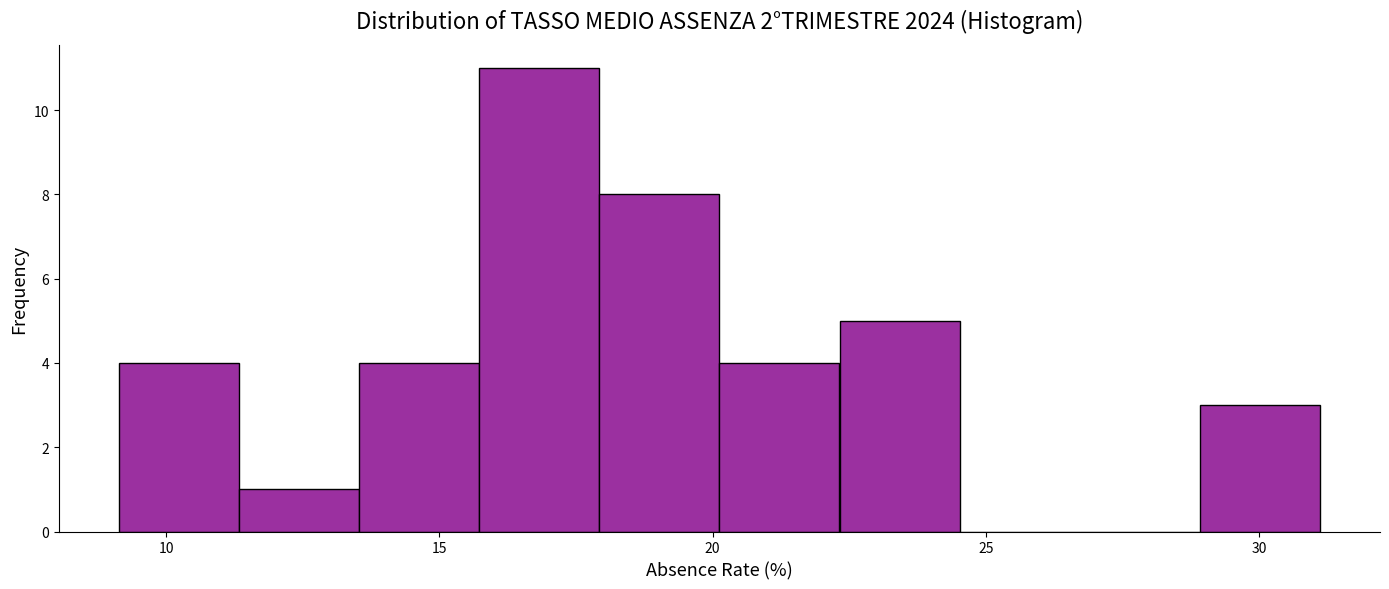

Reading left to right, list every bar in this chart as the range it spans on the x-axis followed by its height. Neither the bar edges nor the heights are printed on the chart, so give them approximately, as read against the axes.

9.0 to 11.5: 4
11.5 to 13.5: 1
13.5 to 15.5: 4
15.5 to 18.0: 11
18.0 to 20.0: 8
20.0 to 22.5: 4
22.5 to 24.5: 5
24.5 to 26.5: 0
26.5 to 29.0: 0
29.0 to 31.0: 3